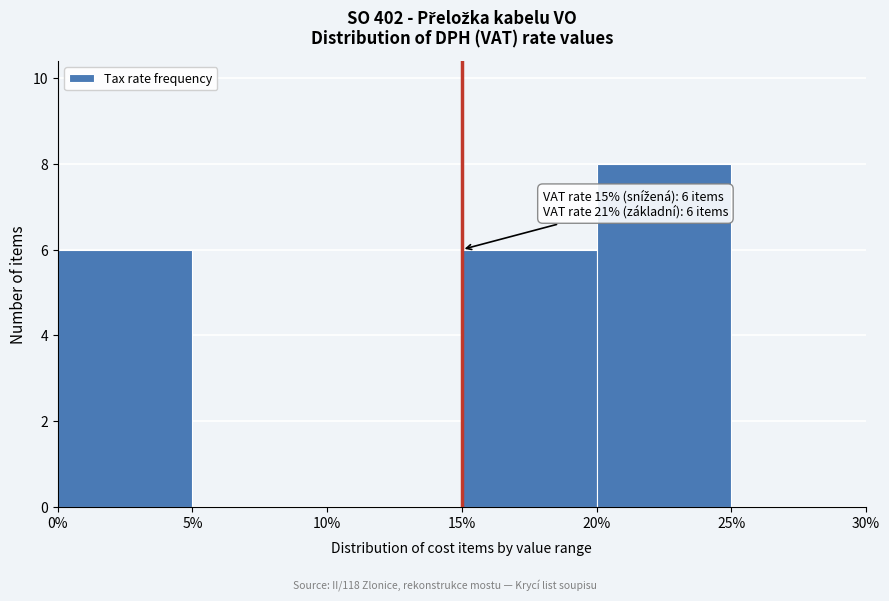

Over which range of the x-axis is the bar tallest?

20% to 25%